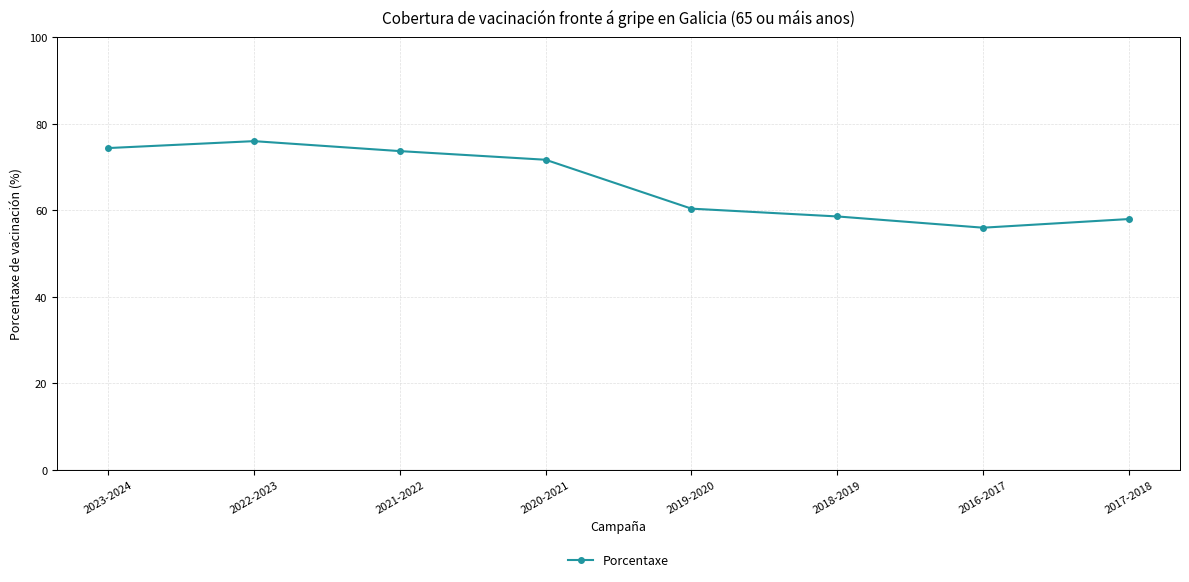

What is the value of the 7th point from the left?

56.0